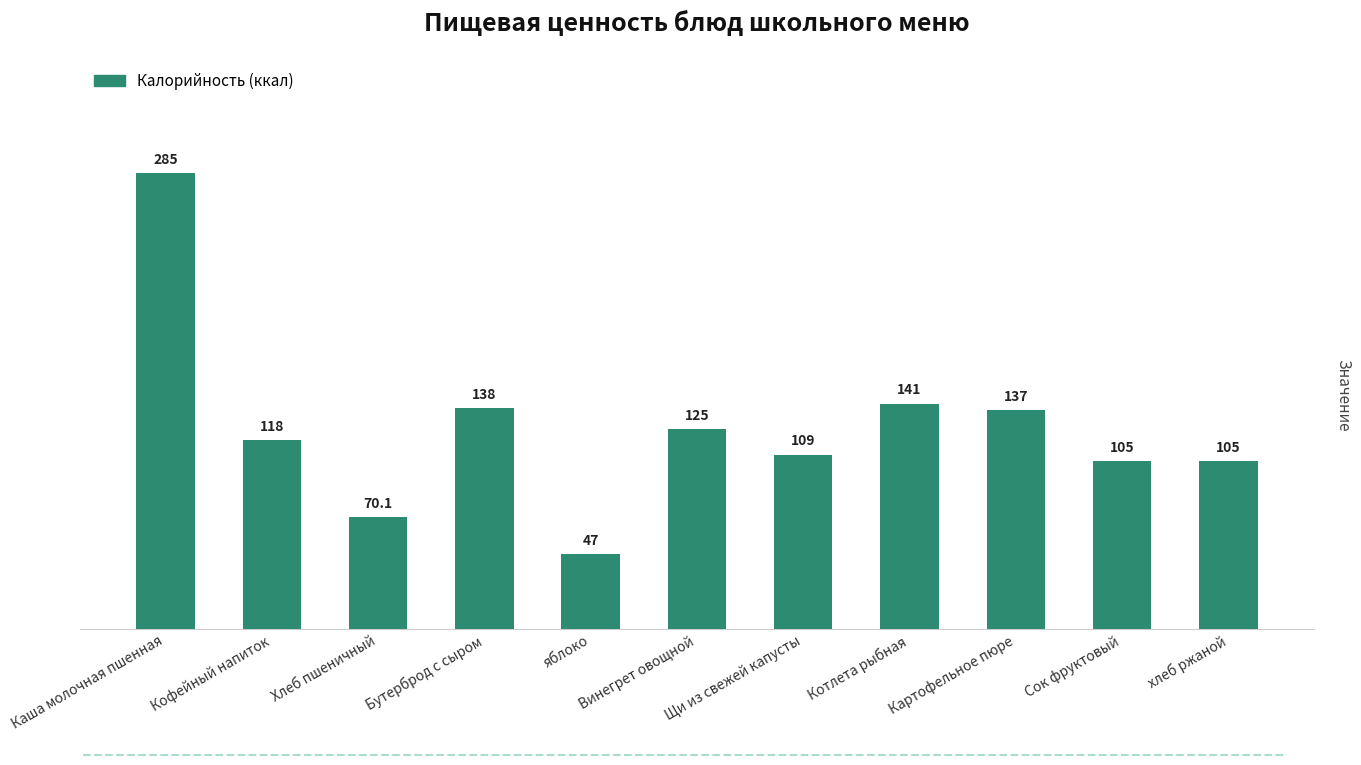

How many categories are shown in the chart?

11